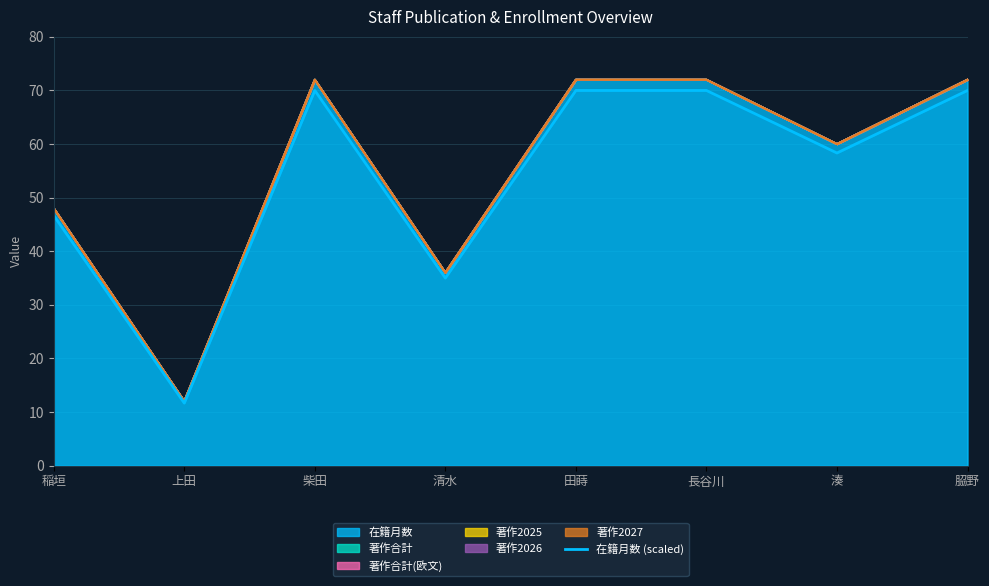

What is the average value?

54.0